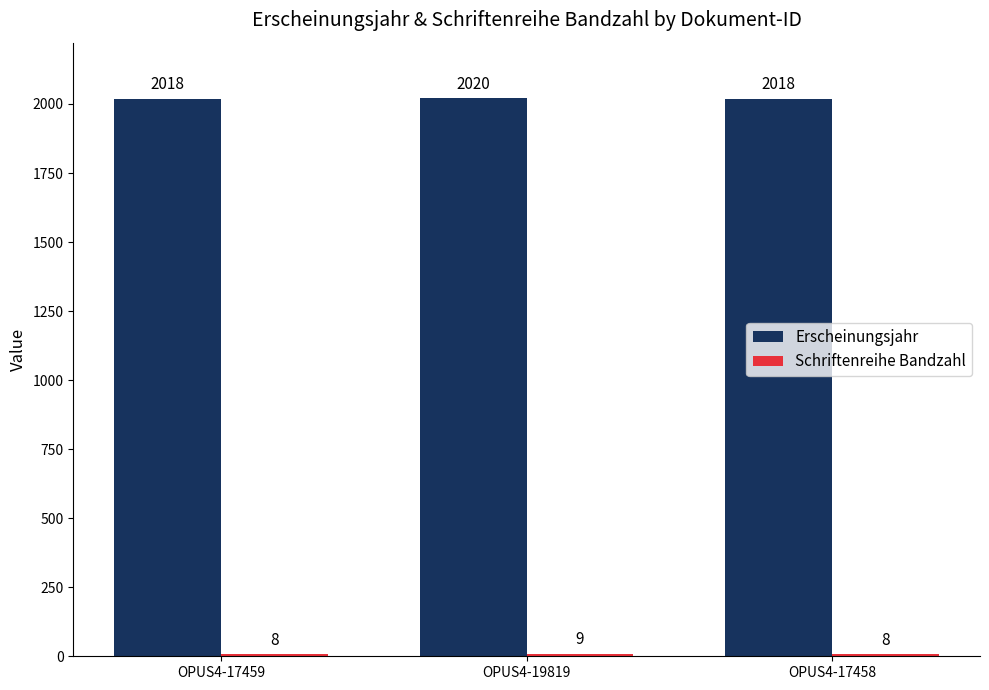

What is the label of the 2nd bar from the left?

OPUS4-19819